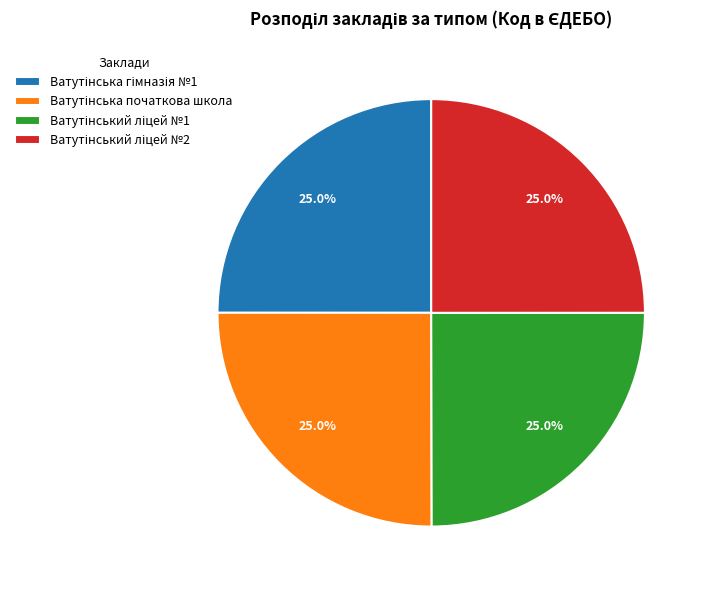

Does any single category account for the majority?

No